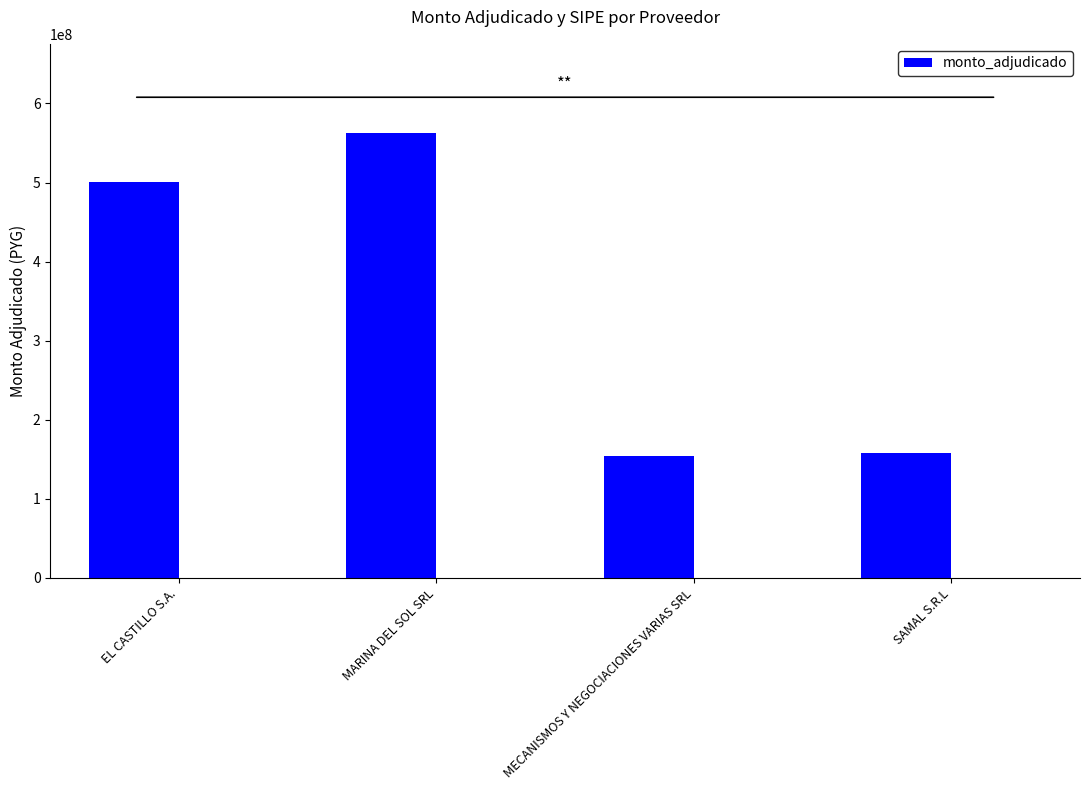

Where is the data nearest to the value 358462575?

EL CASTILLO S.A.